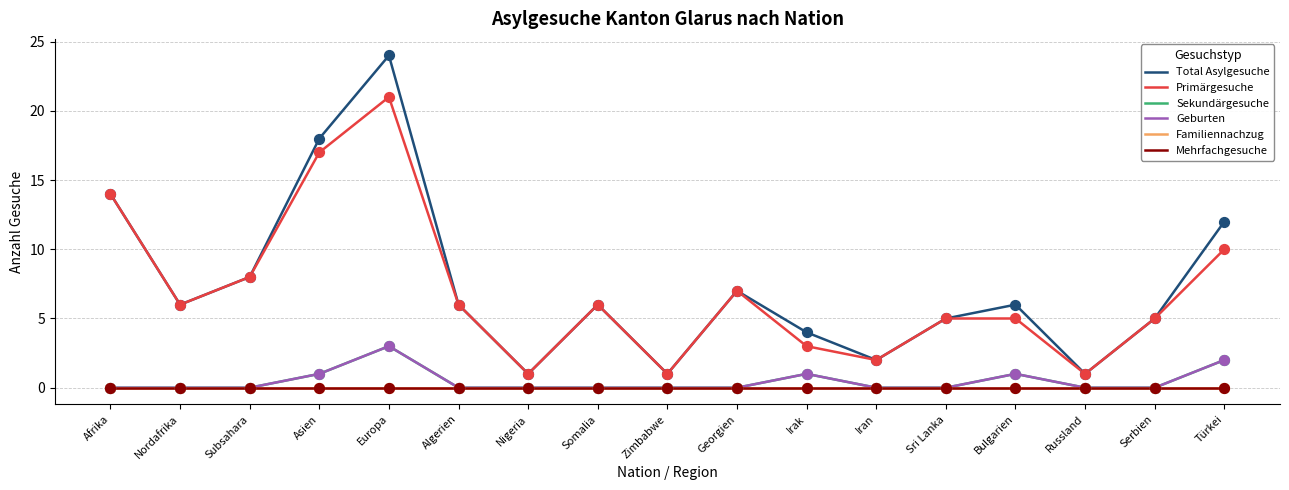

At which category is the sum across all series the highest?

Europa